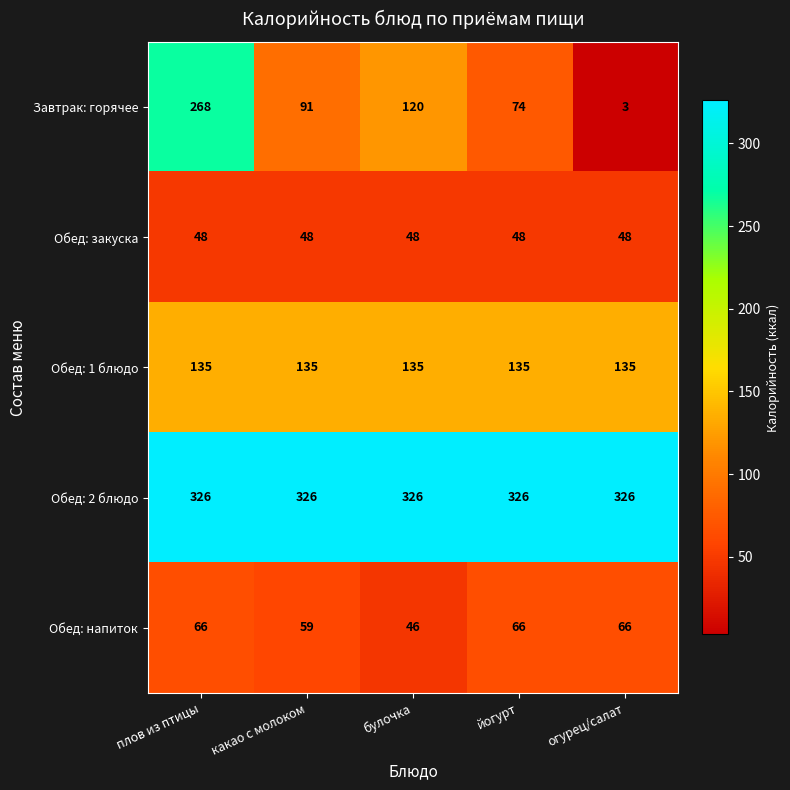

Reading left to right, what are all the values shown in this chart?

Завтрак: горячее: плов из птицы=268	какао с молоком=91	булочка=120	йогурт=74	огурец/салат=3
Обед: закуска: плов из птицы=48	какао с молоком=48	булочка=48	йогурт=48	огурец/салат=48
Обед: 1 блюдо: плов из птицы=135	какао с молоком=135	булочка=135	йогурт=135	огурец/салат=135
Обед: 2 блюдо: плов из птицы=326	какао с молоком=326	булочка=326	йогурт=326	огурец/салат=326
Обед: напиток: плов из птицы=66	какао с молоком=59	булочка=46	йогурт=66	огурец/салат=66